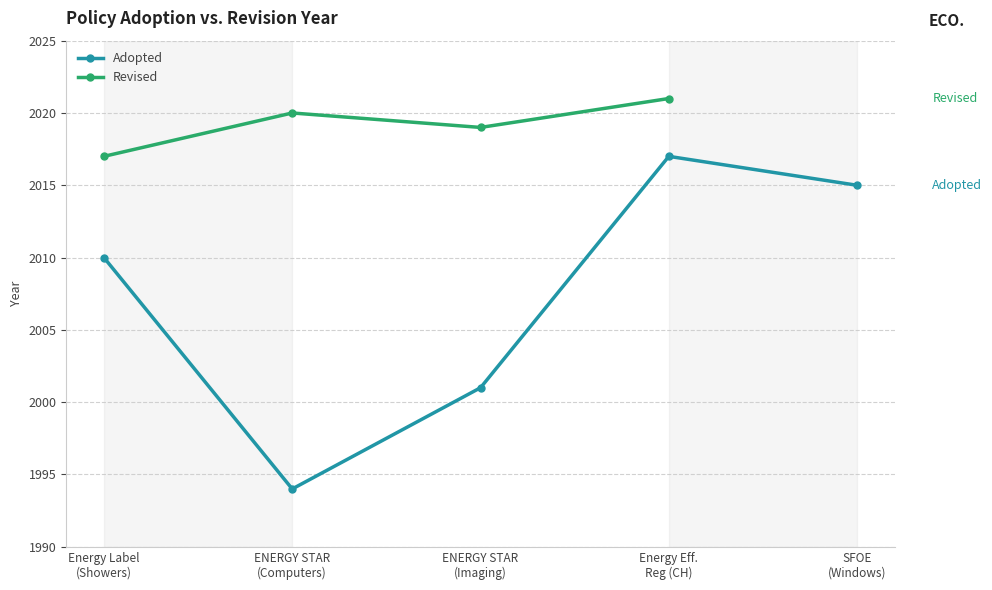

How many data points in Adopted are less than 2010?

2